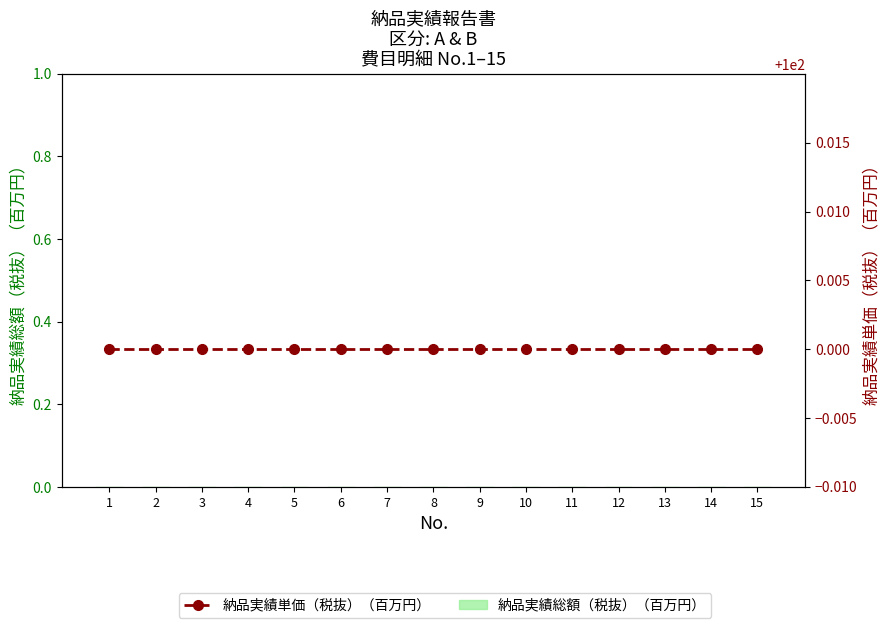

Which series has the largest total across all categories?

納品実績単価（税抜）（百万円）